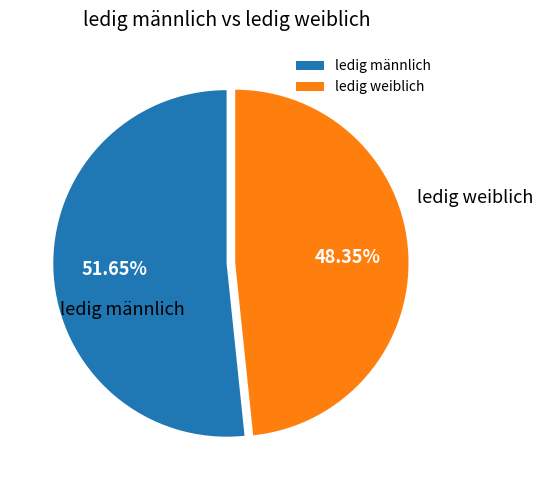

Approximately how many times larger is the value at ledig weiblich compared to ledig männlich?

0.9